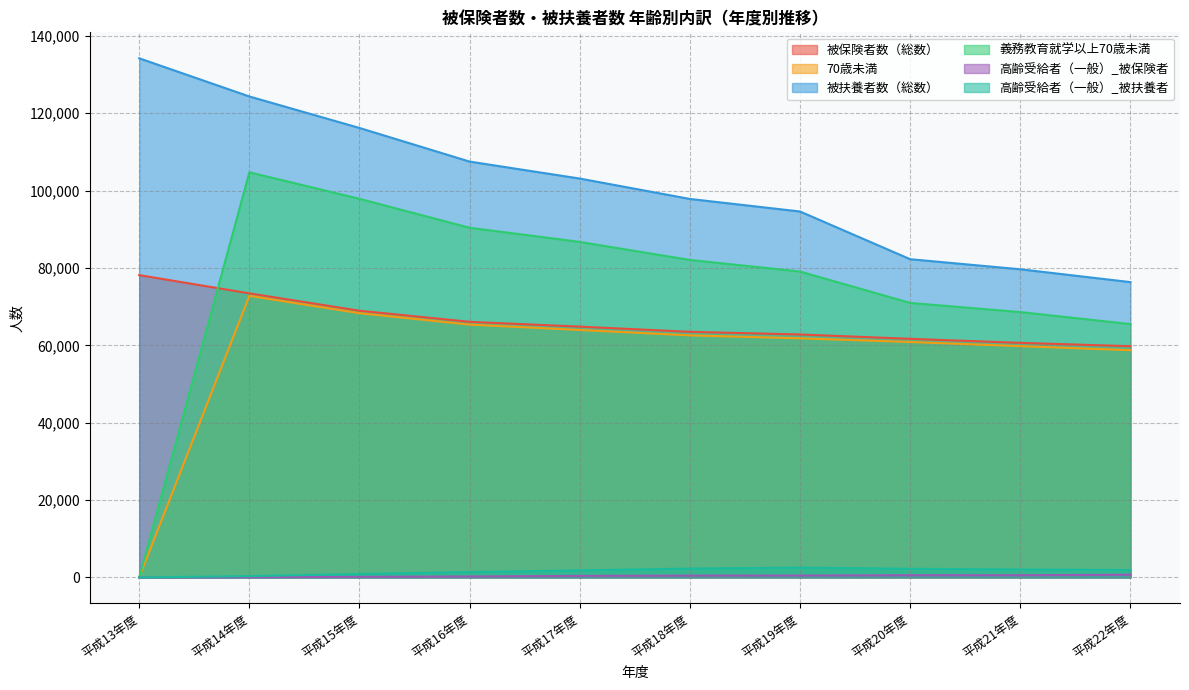

Where does the 70歳未満 series first go above 62571?

平成14年度